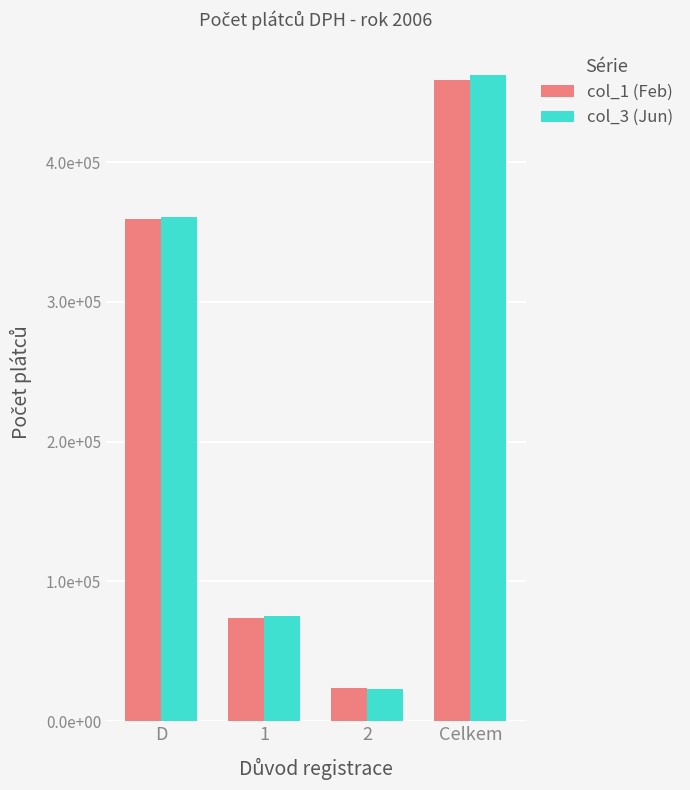

What is the smallest value displayed?

23419